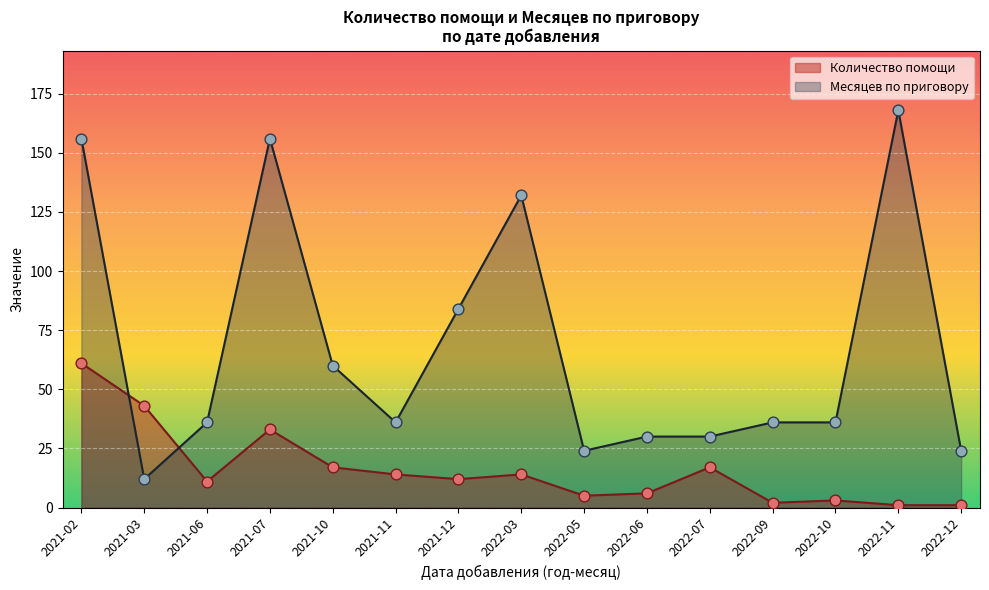

Which series has the largest total across all categories?

Месяцев по приговору